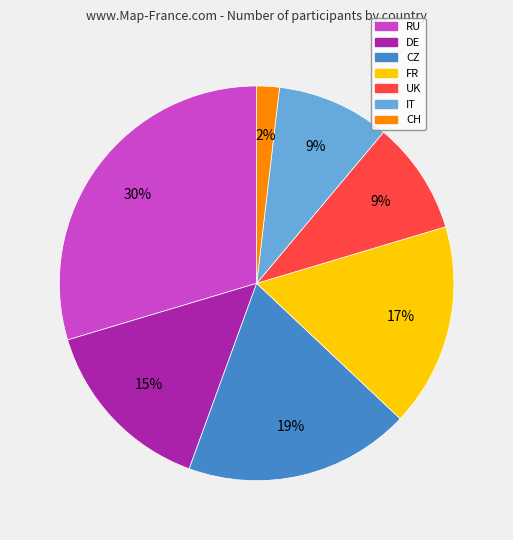

Combined, do IT and DE account for over 50%?

No